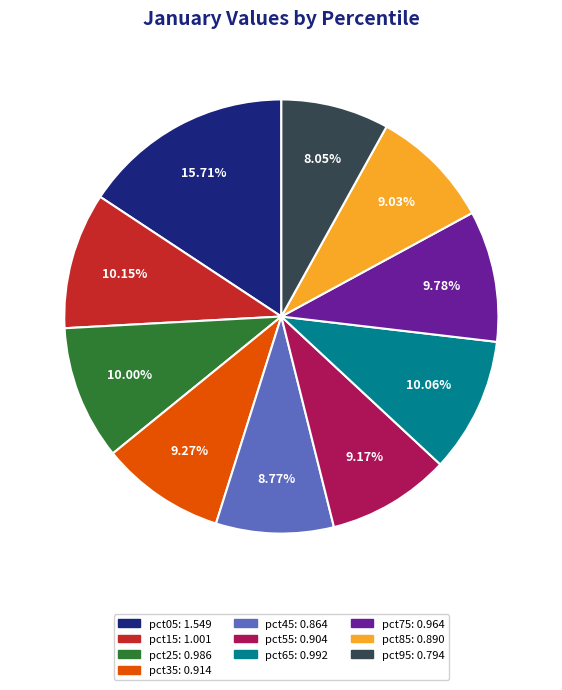

Combined, do pct65 and pct05 account for over 50%?

No